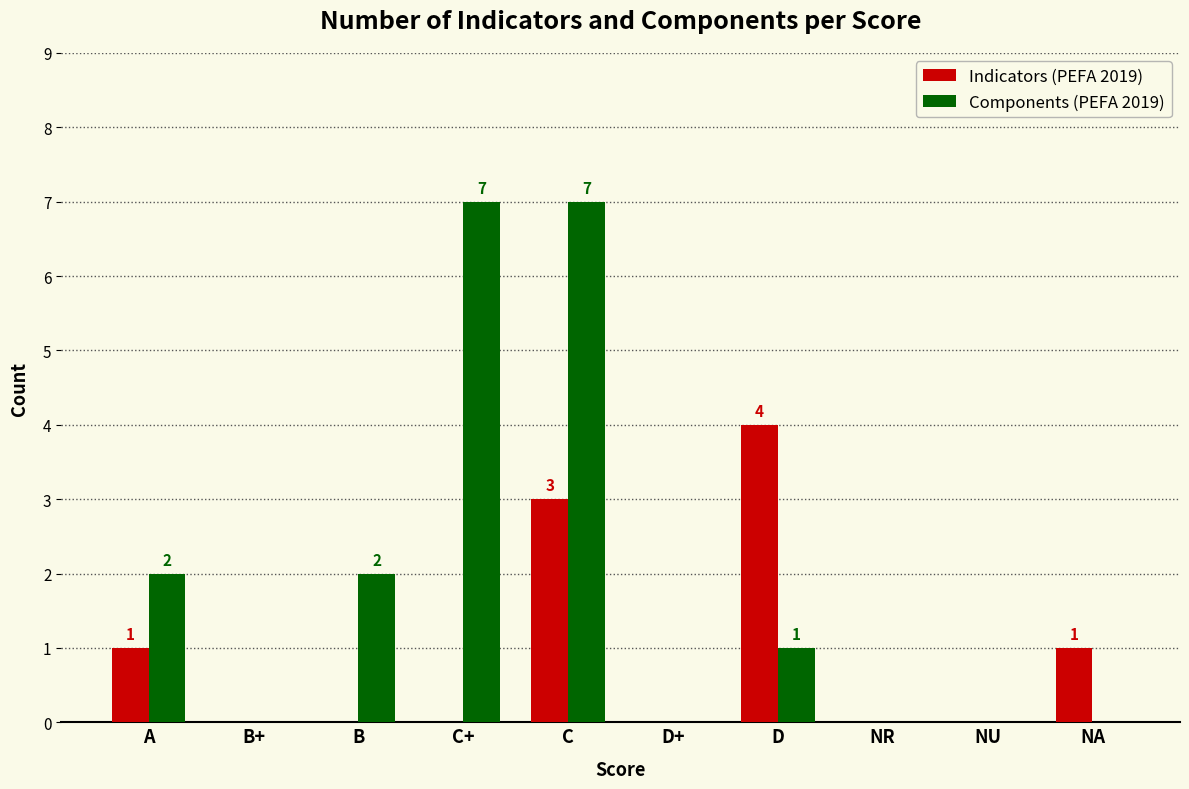

Are the bars horizontal?

No